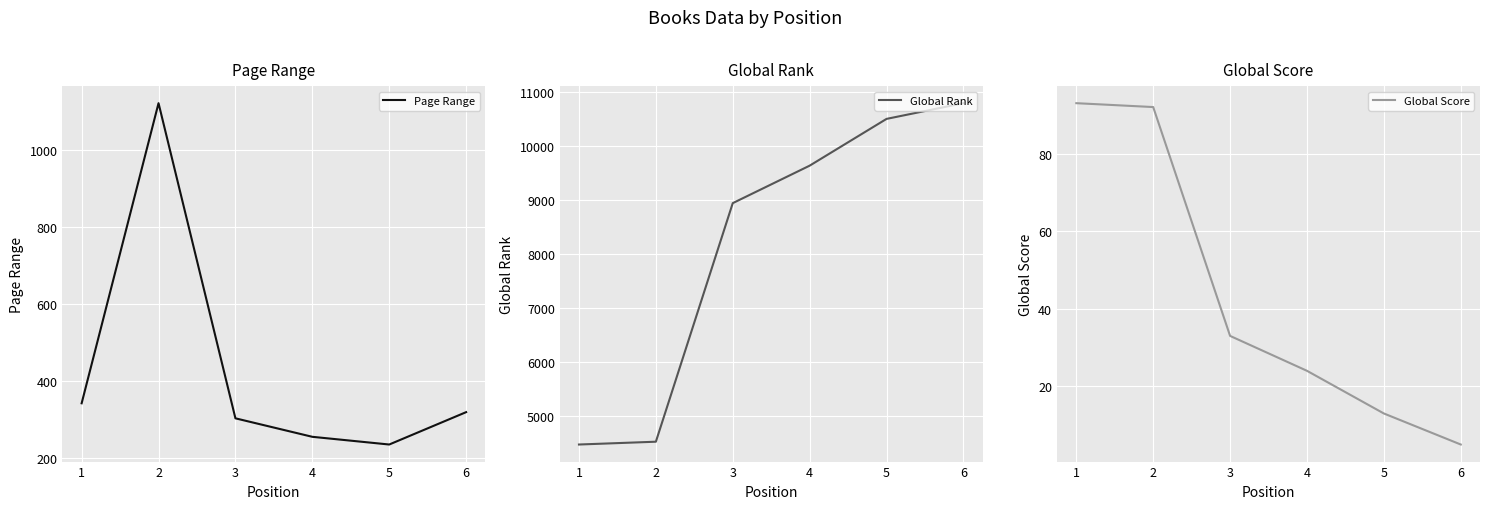

What is the minimum value for Global Score?

5